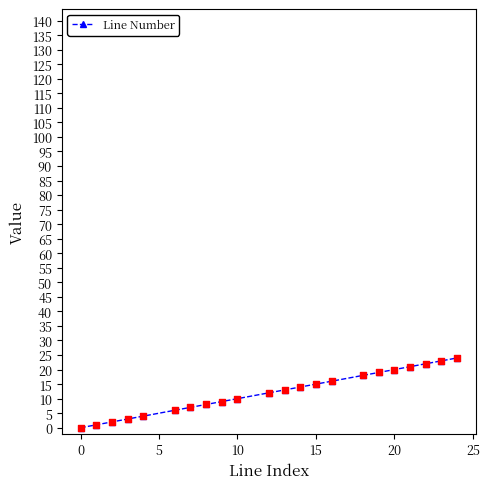

What is the greatest value displayed?

24